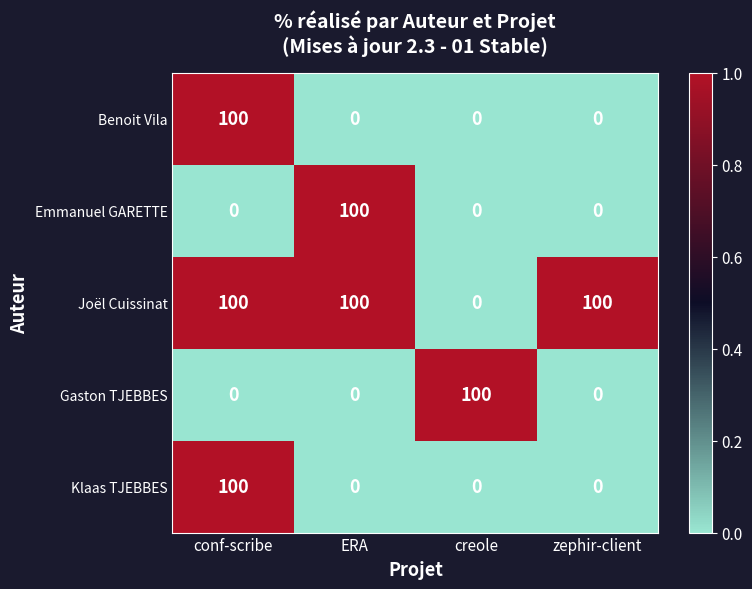

Count the Emmanuel GARETTE values in the range 0 to 100.

4